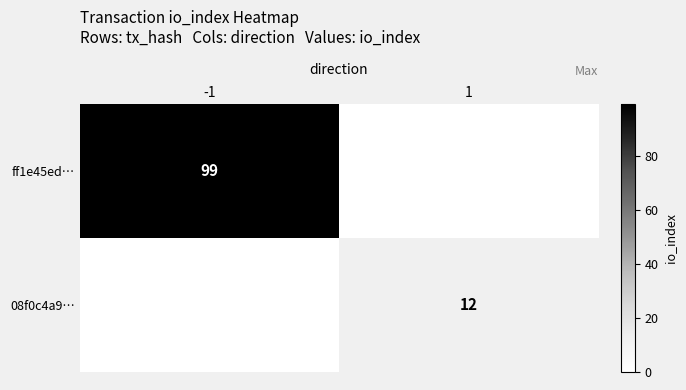

Which category has the highest value across all series?

-1